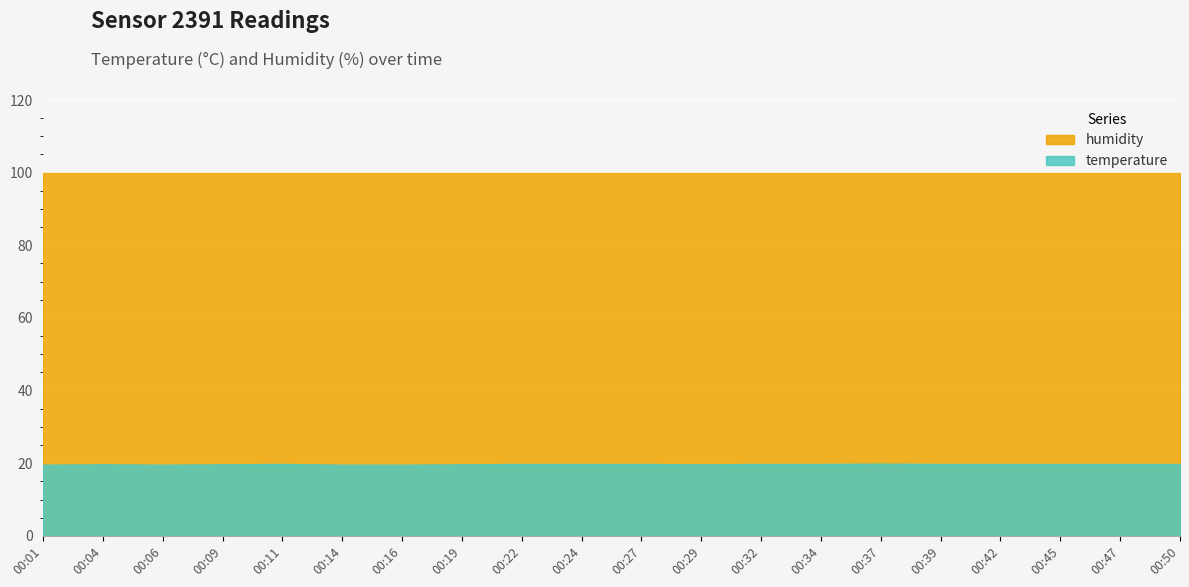

Which category has the lowest value across all series?

00:01